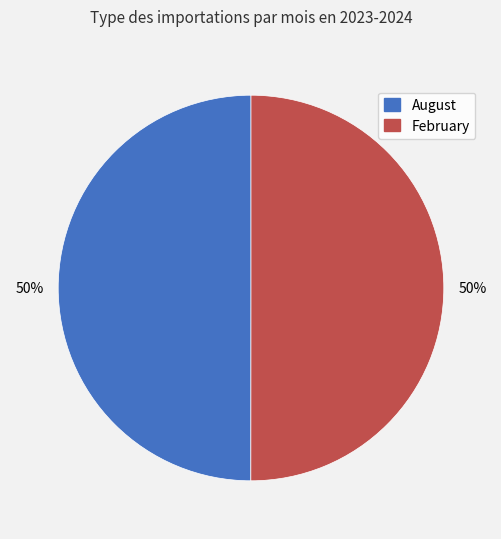

How many segments does this pie chart have?

2